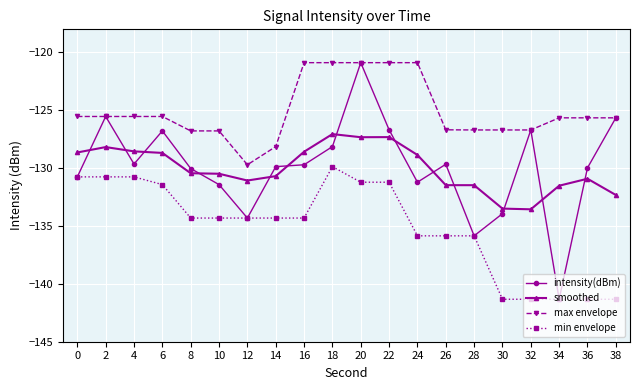

Rank the series at 10 from highest to lowest value.

max envelope, smoothed, intensity(dBm), min envelope